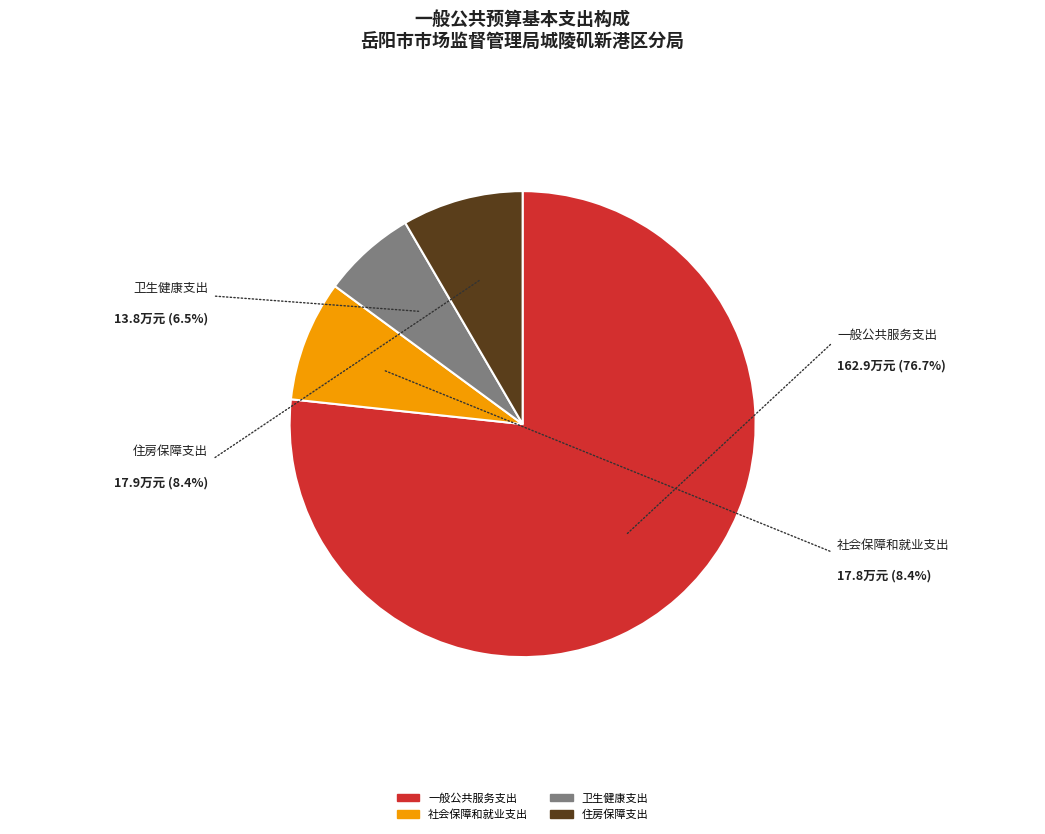

The 卫生健康支出 slice represents 7% of the pie. True or false?

True